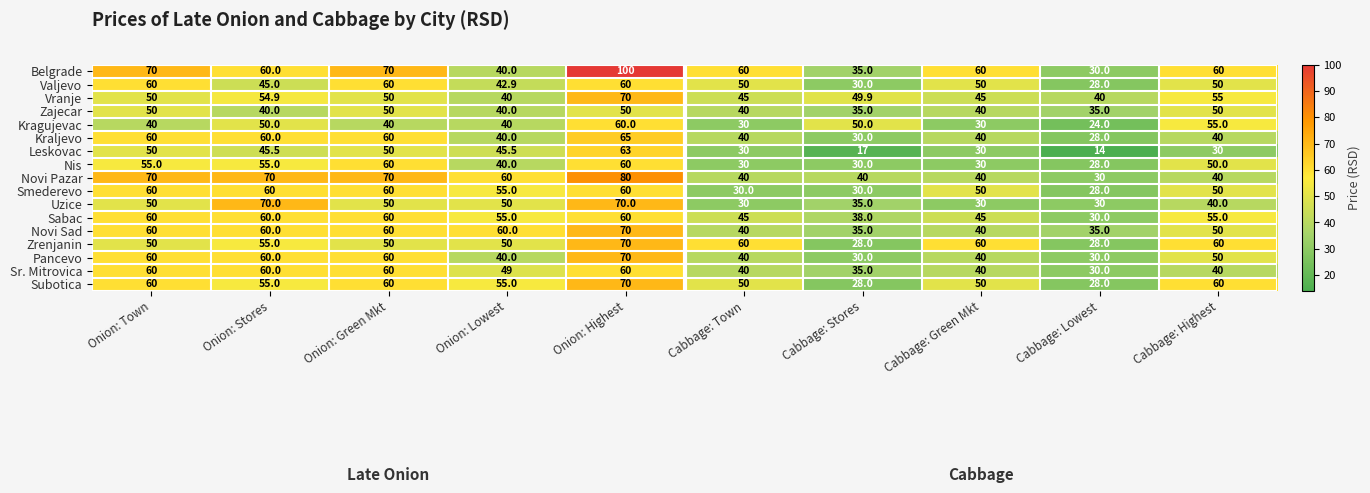

Which series has the largest range (max minus min)?

Belgrade